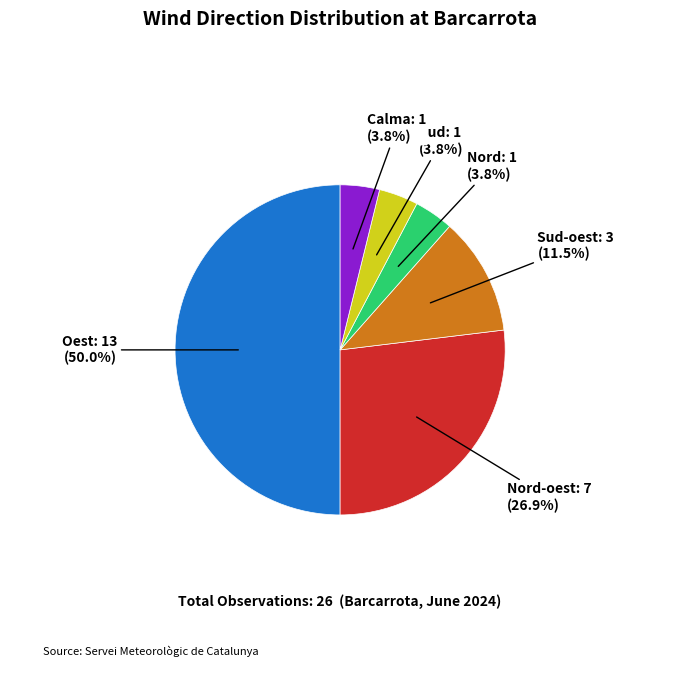

How many segments does this pie chart have?

6